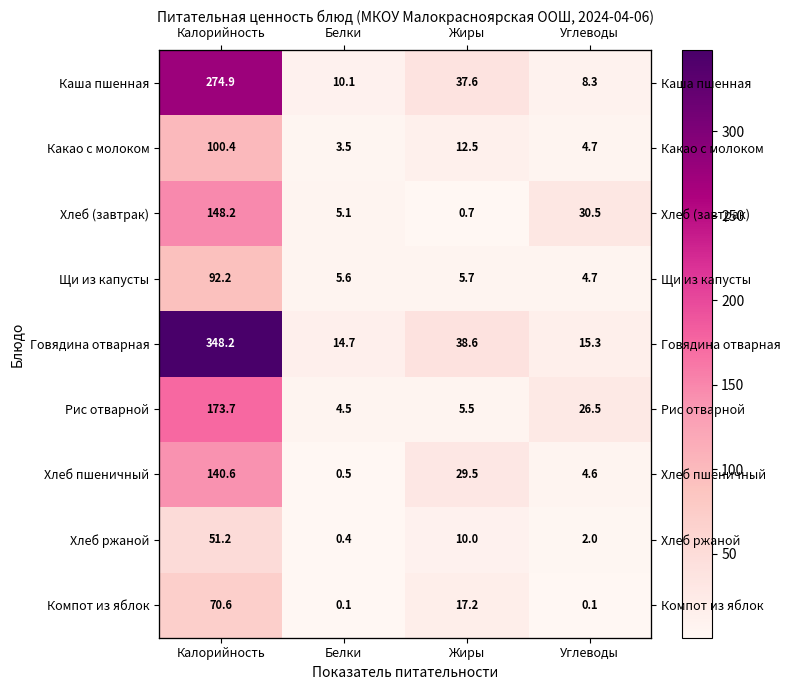

What is the total value across all series at Углеводы?

96.8